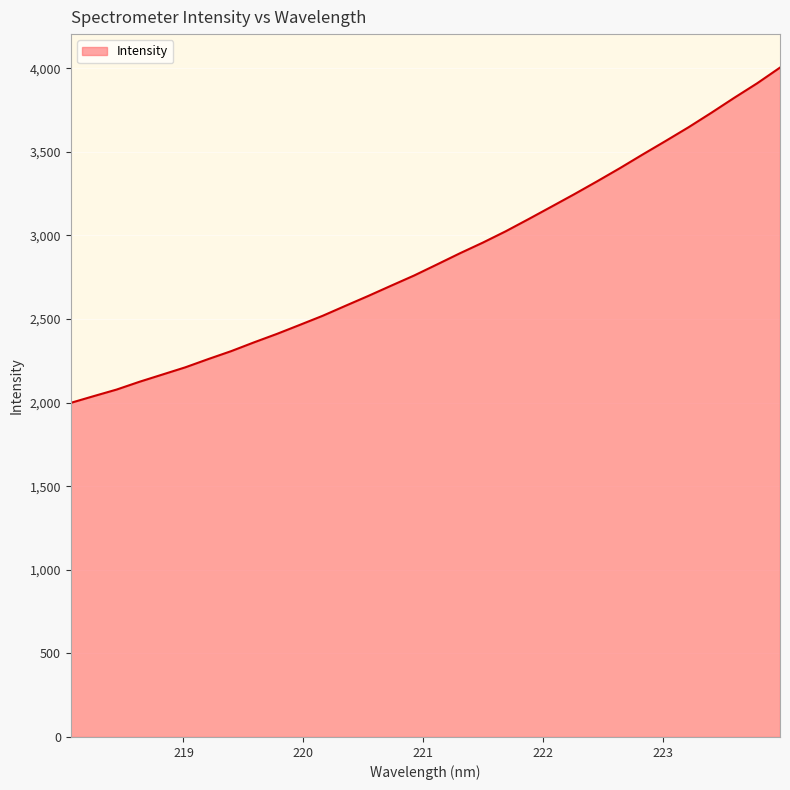

What is the difference between the maximum and minimum values?

2005.7